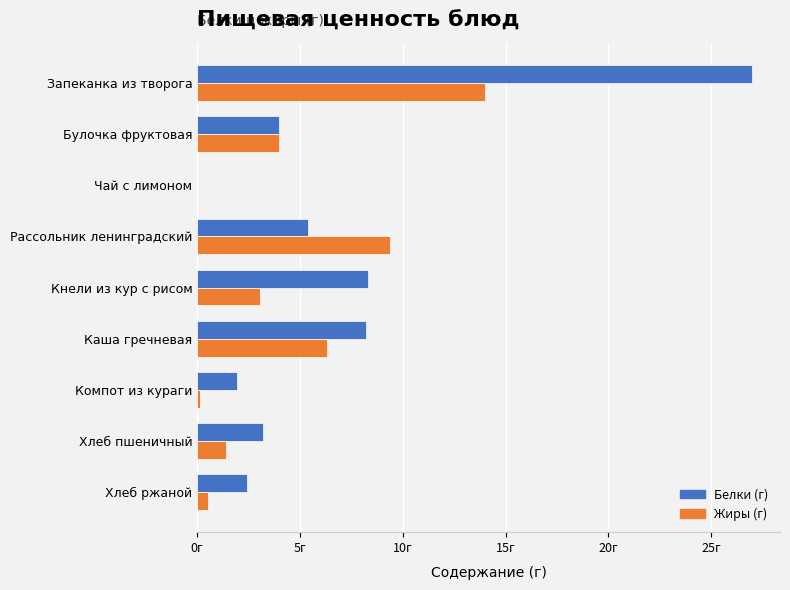

What are all the series names shown in the legend?

Белки (г), Жиры (г)